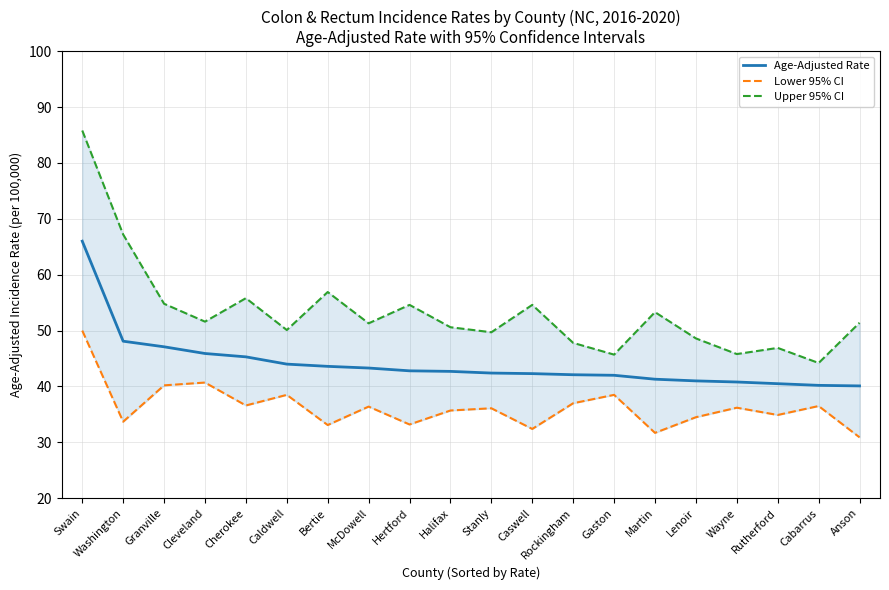

What is the maximum value for Upper 95% CI?

85.8